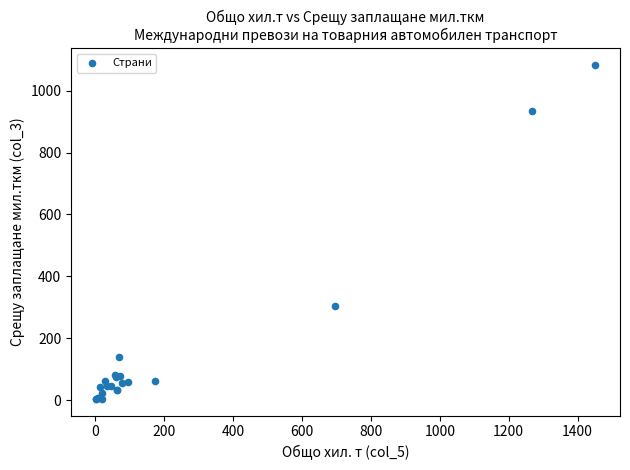

What Y value in the scatter plot is closest to 543?

303.5